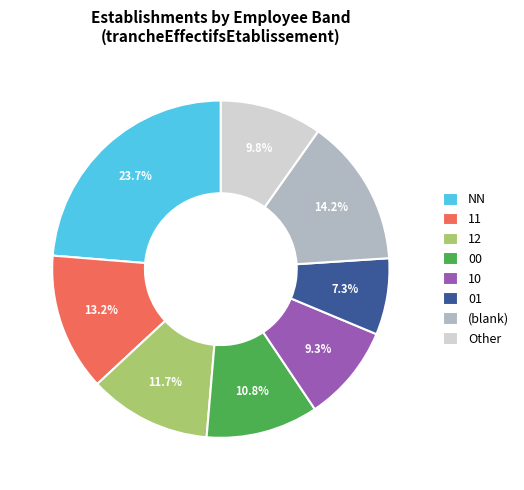

Is there a majority slice in this chart?

No